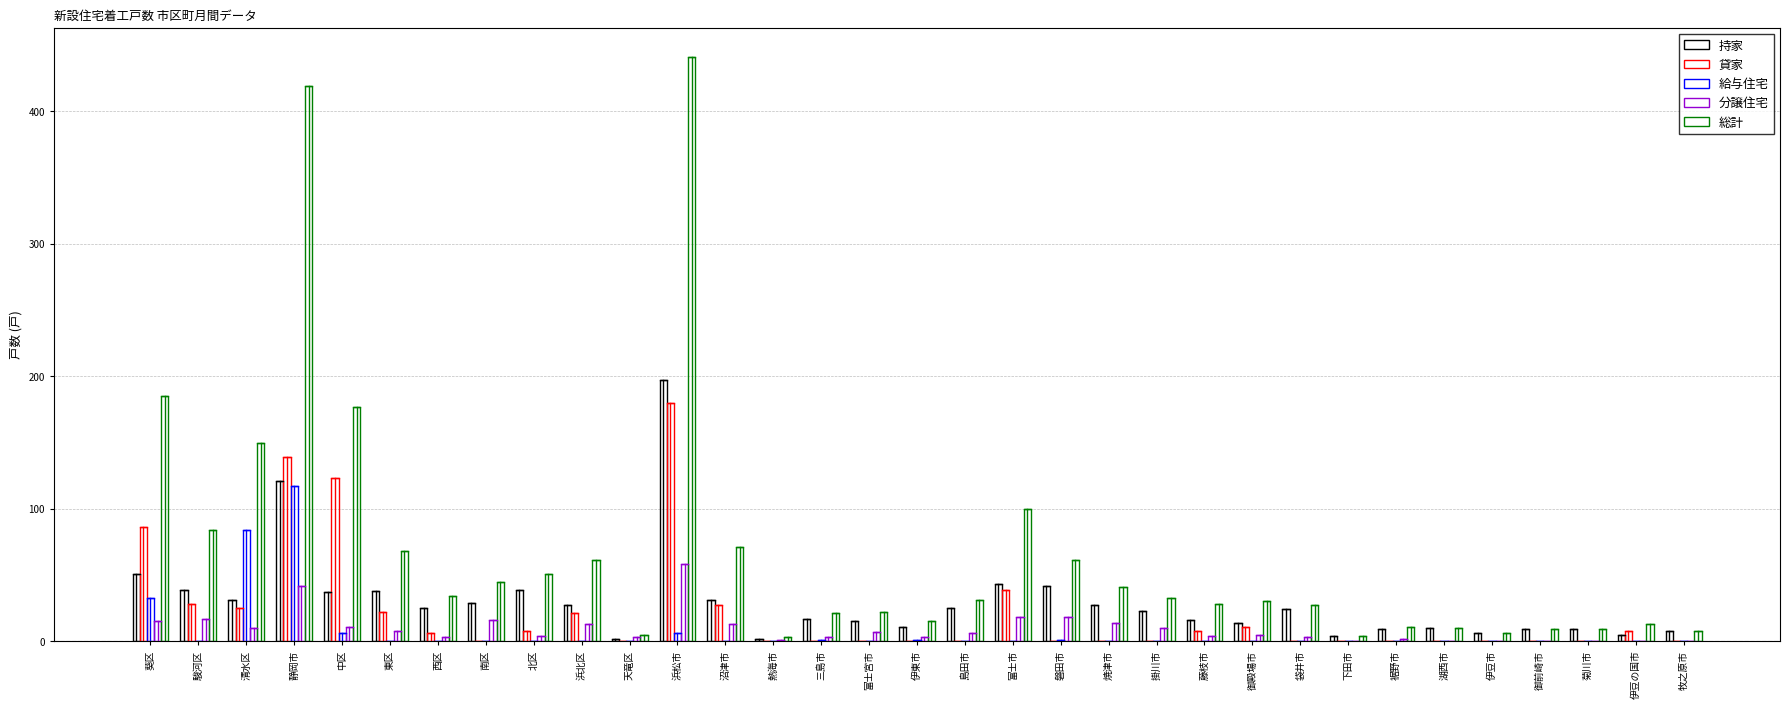

How many series are shown in this chart?

5